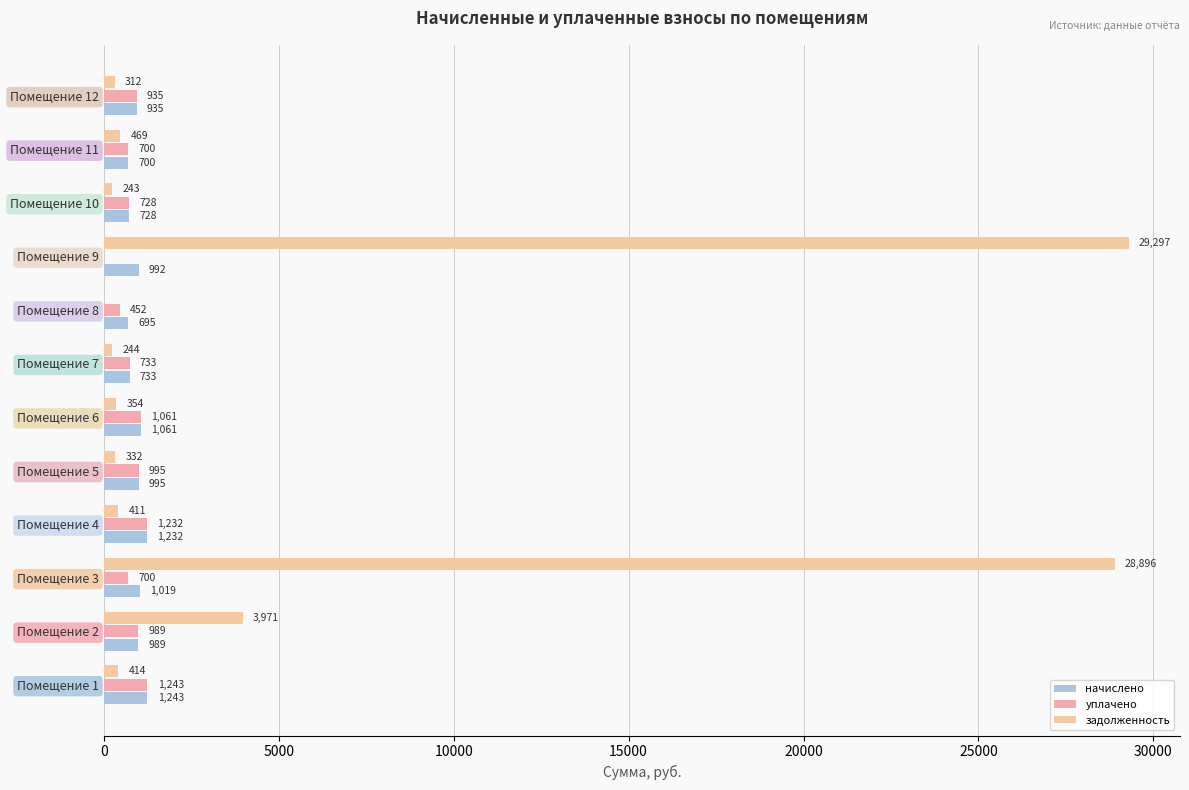

List the series in order of their peak value, lowest first.

начислено, уплачено, задолженность